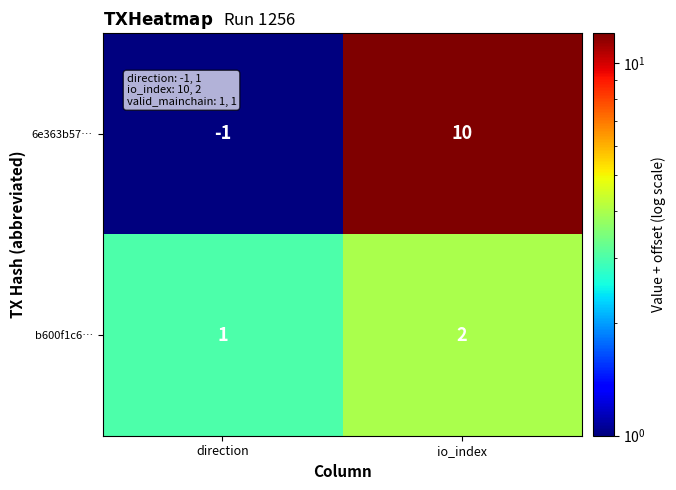

What is the sum of all b600f1c6… values?

3